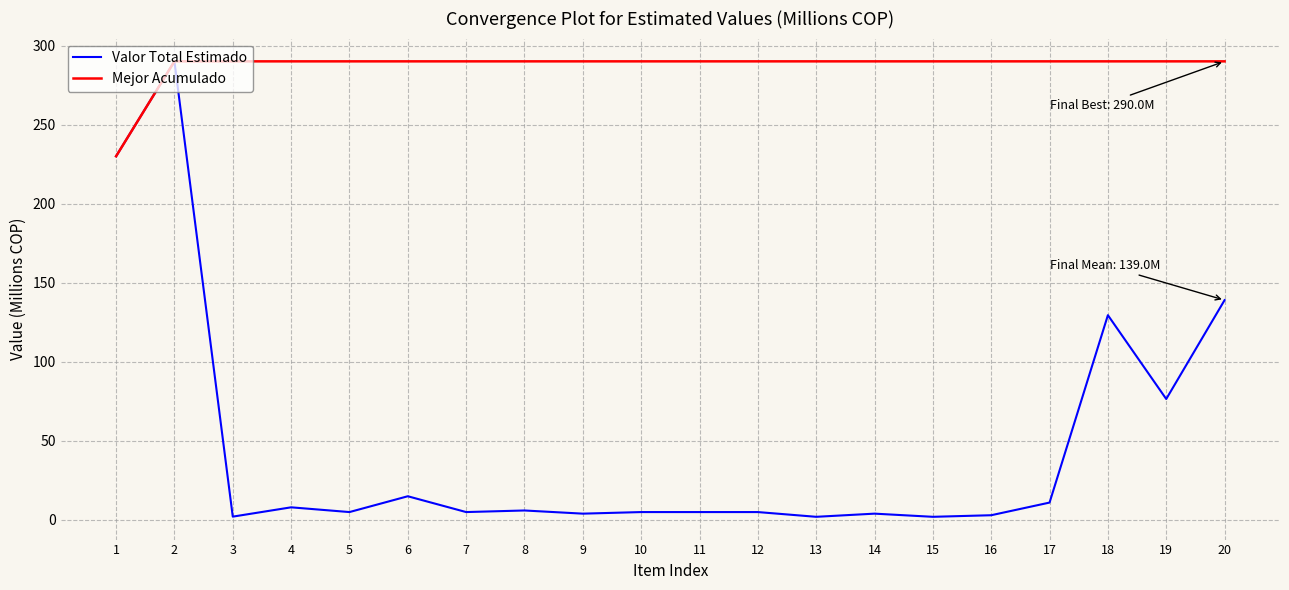

Which series has the largest range (max minus min)?

Valor Total Estimado